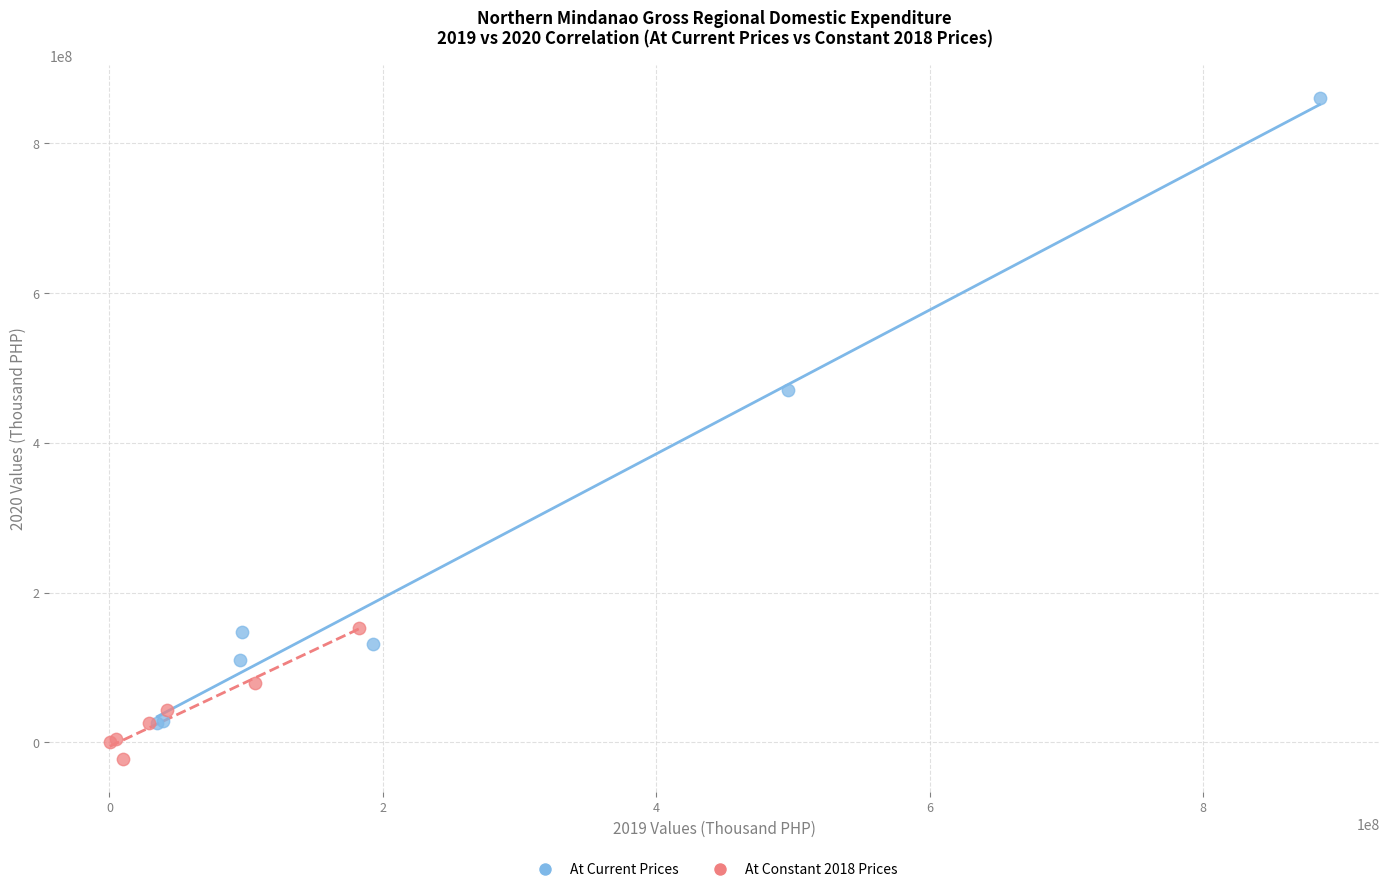

Which series contains the highest Y value?

At Current Prices